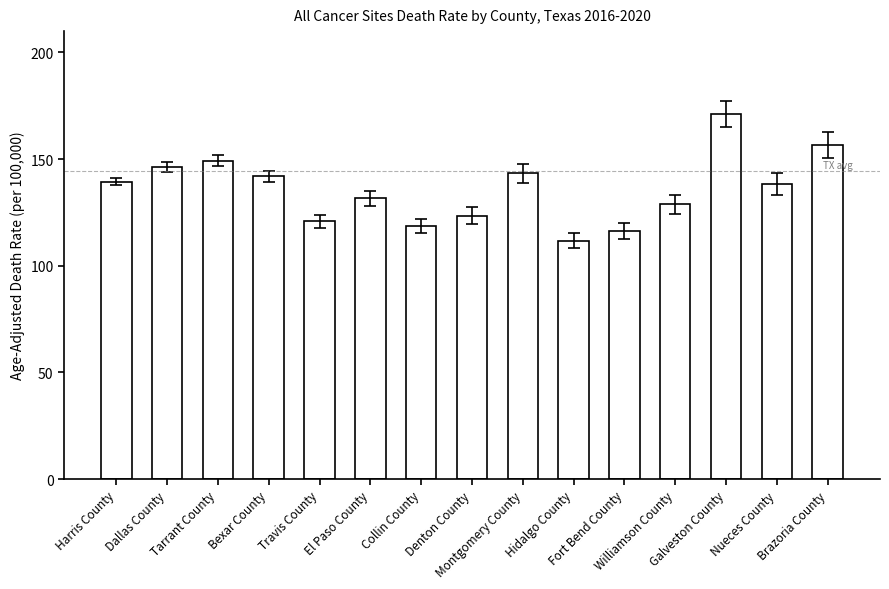

What is the sum of all values?

2038.0